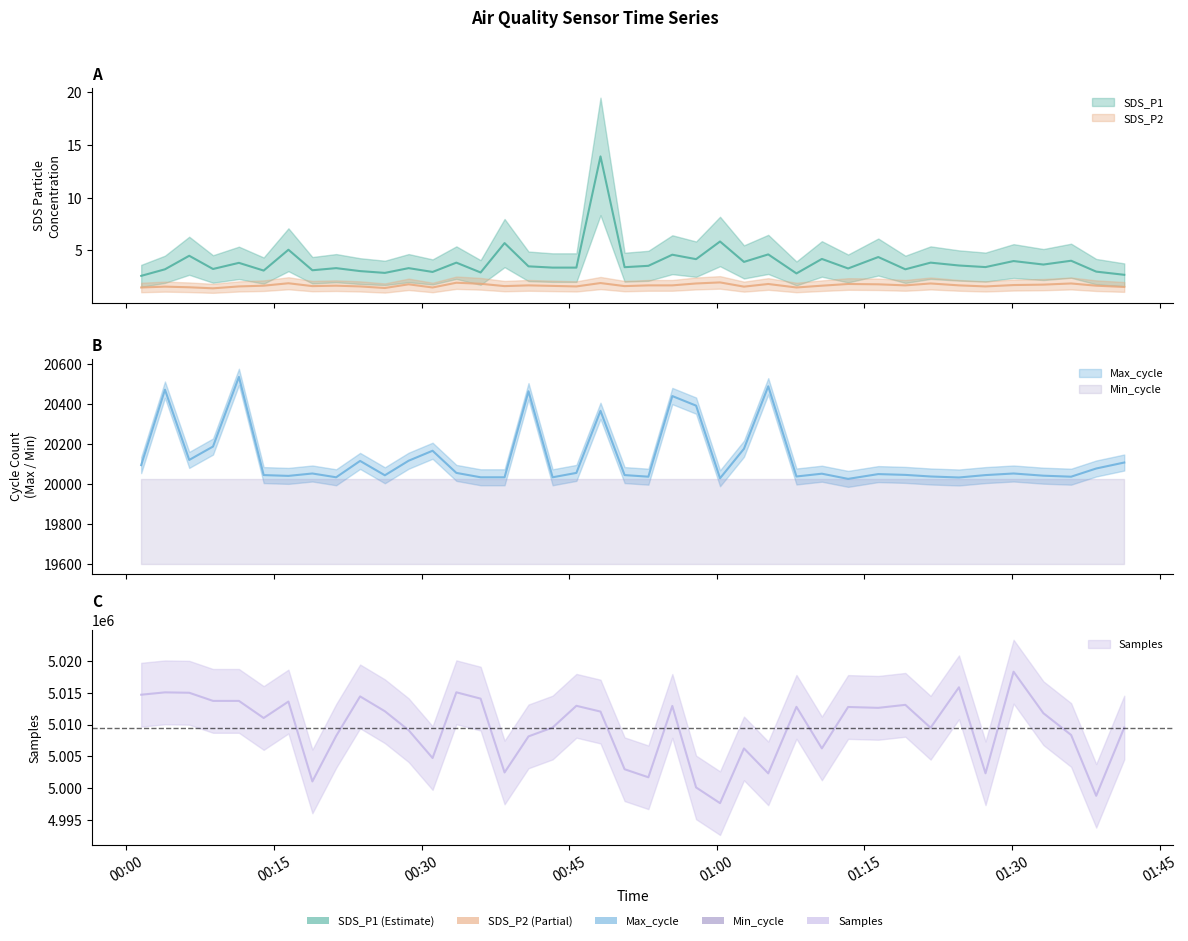

What is the spread (max minus min) of values at 2022/10/14 01:36:01?

5008352.1